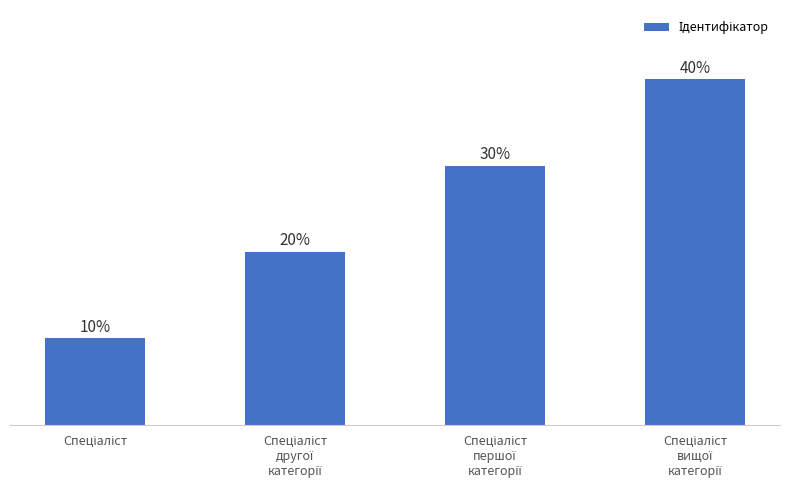

At which label does the data first exceed 3?

Спеціаліст
вищої
категорії